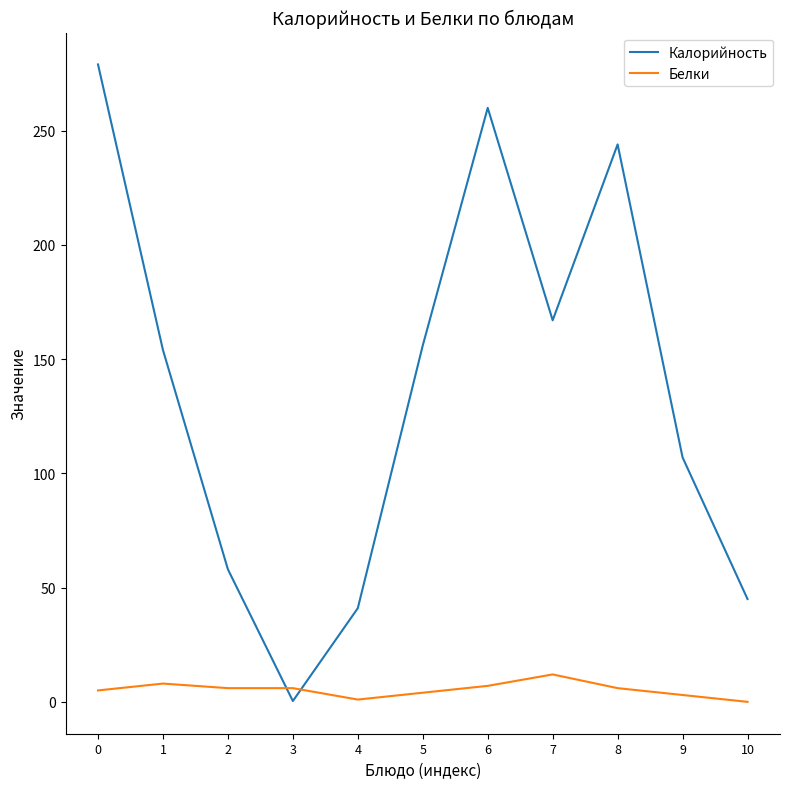

What is the greatest value displayed?

279.0